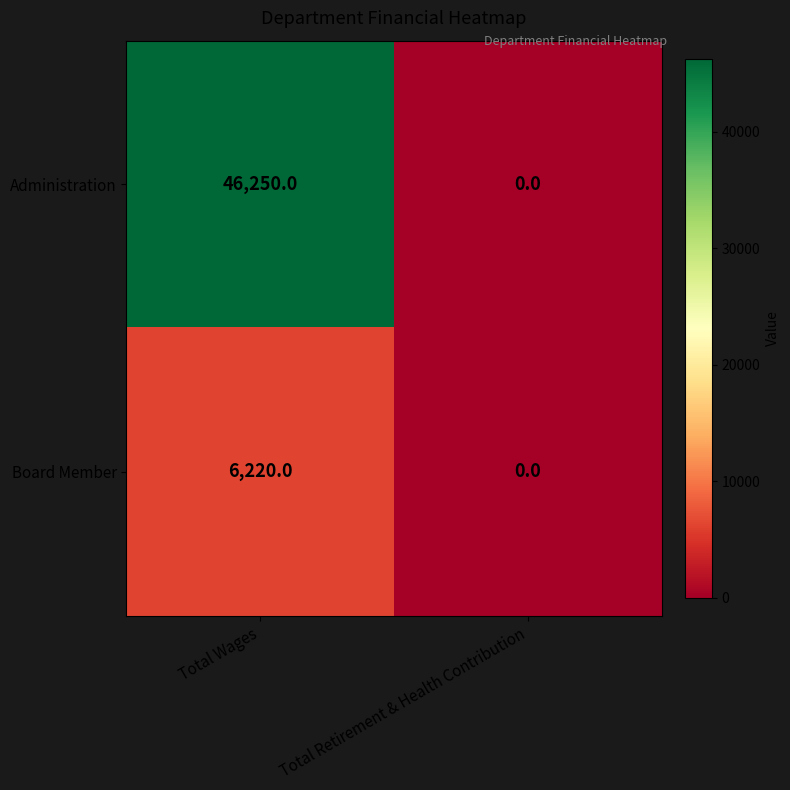

What is the sum of all Board Member values?

6220